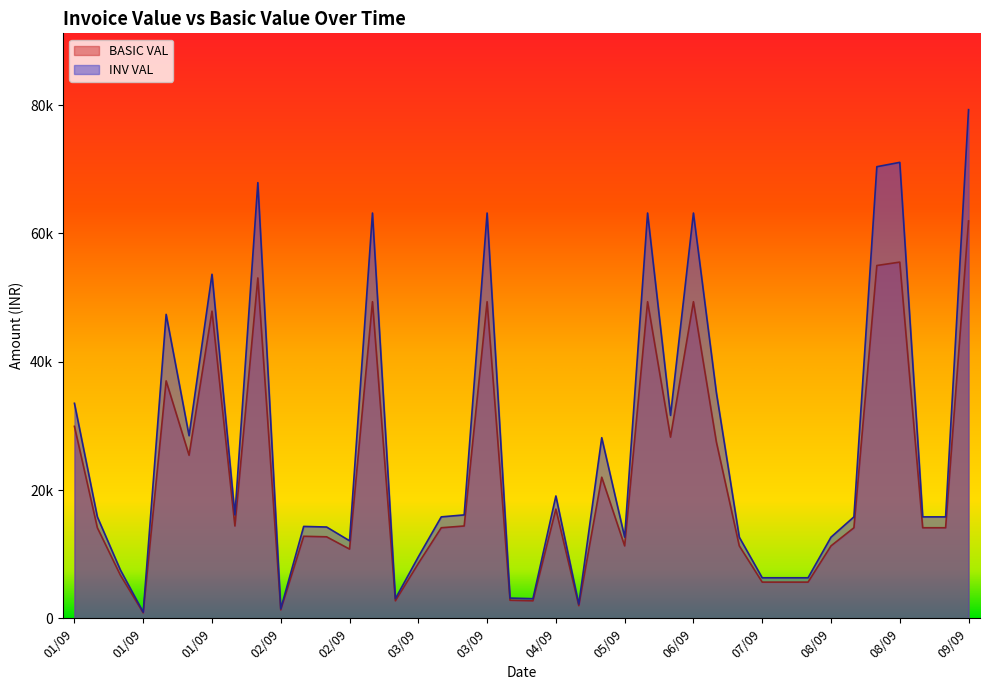

Which series has the largest total across all categories?

INV VAL